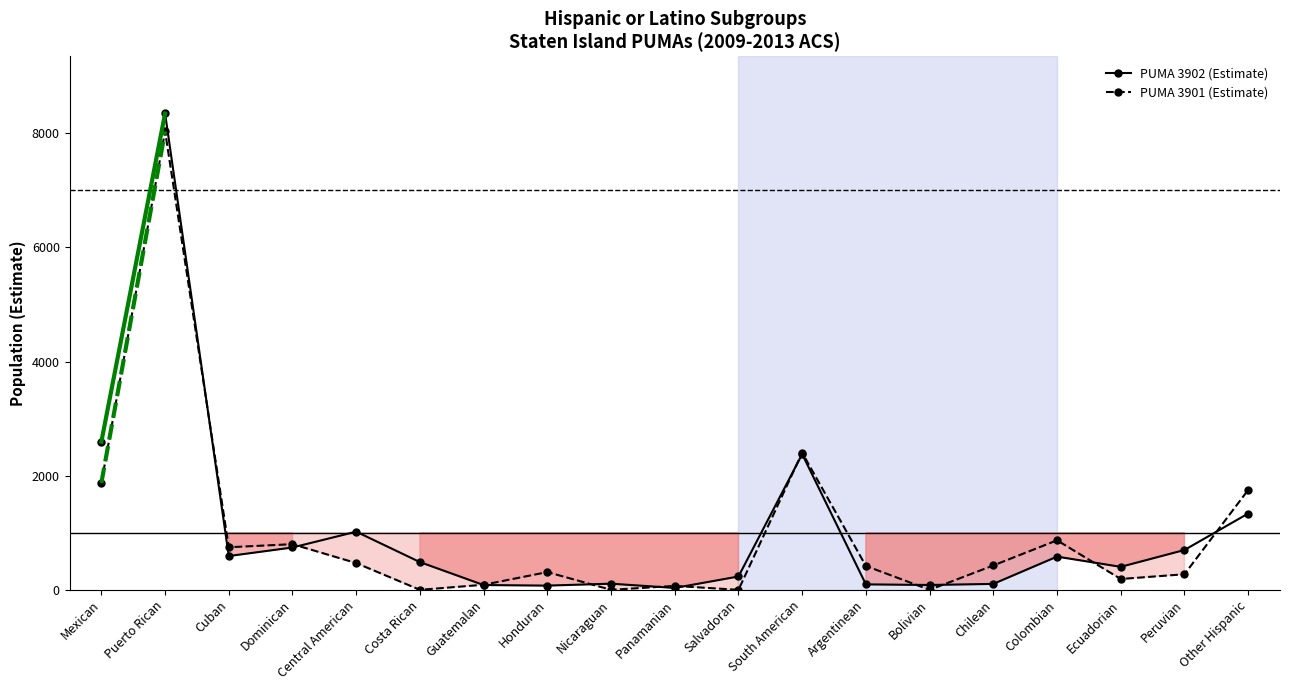

How many values in the PUMA 3901 (Estimate) series are below 419?

9